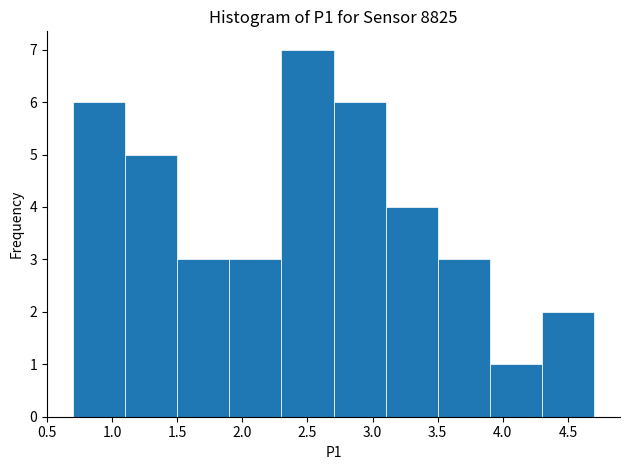

What is the height of the bar covering 4.3 to 4.7 on the x-axis? The values are not printed on the chart, so give them approximately, as read against the axis.

2